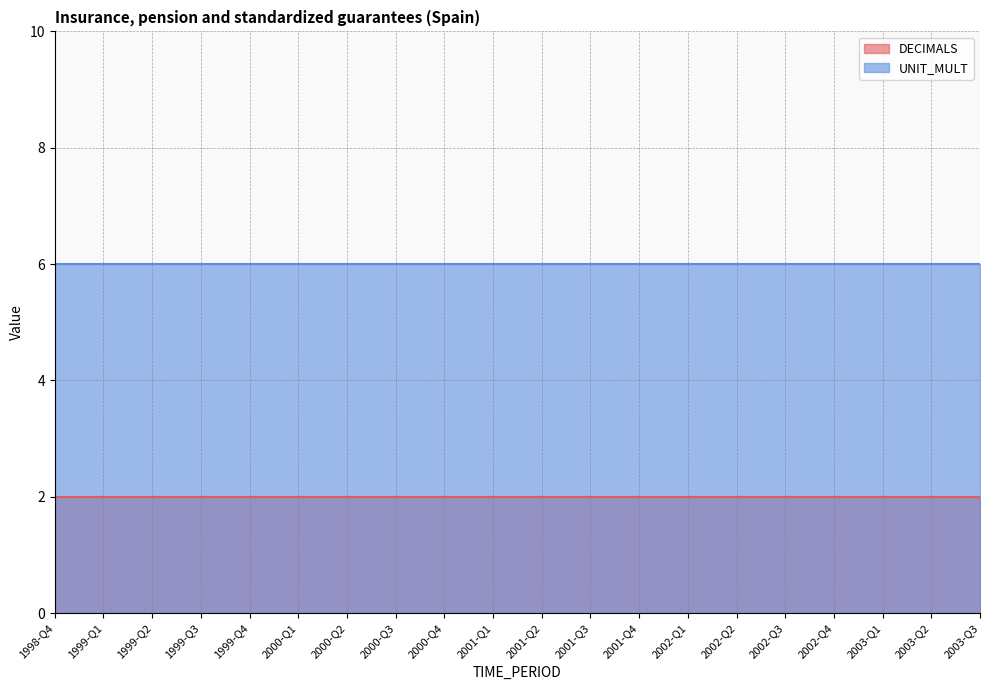

True or false: UNIT_MULT has a value of 11 at 2000-Q2.

False